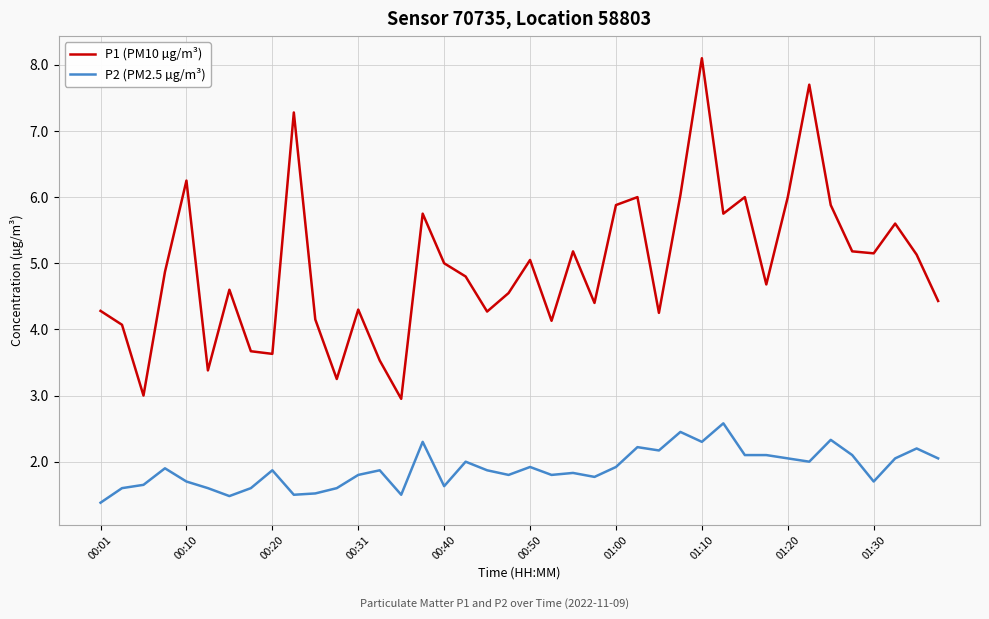

What is the minimum value shown in the chart?

1.4